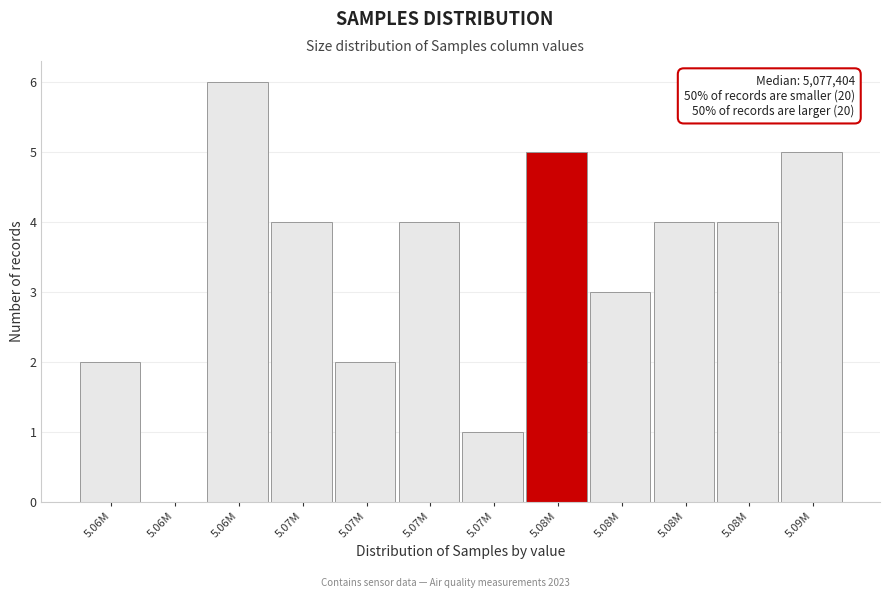

Are the bars horizontal?

No